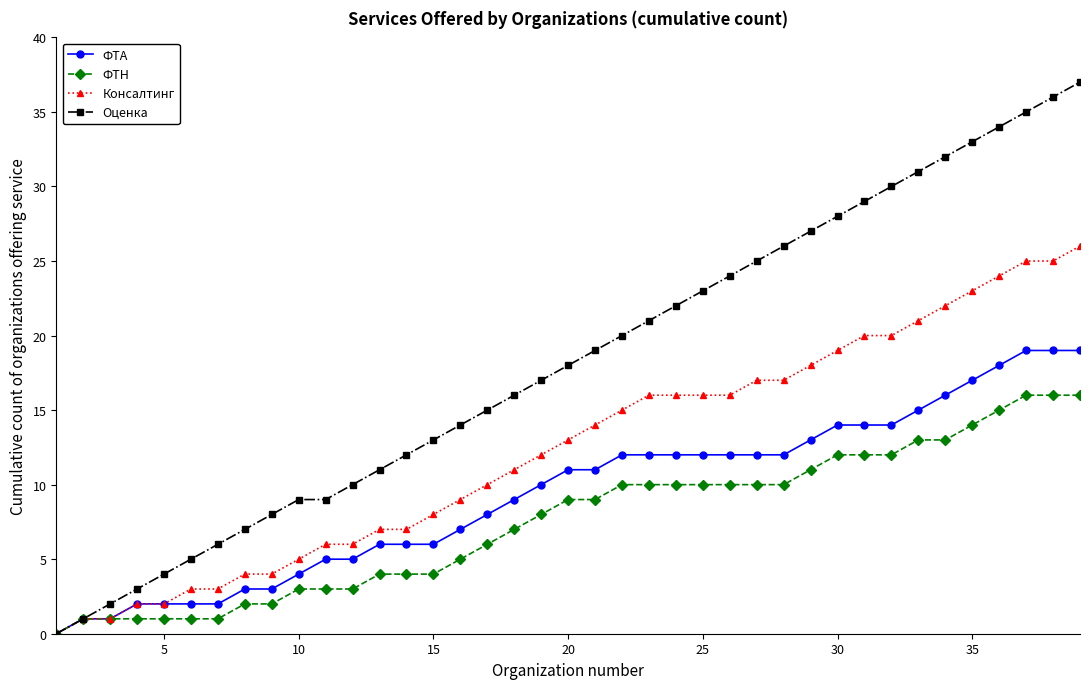

Count the number of categories in the chart.

39